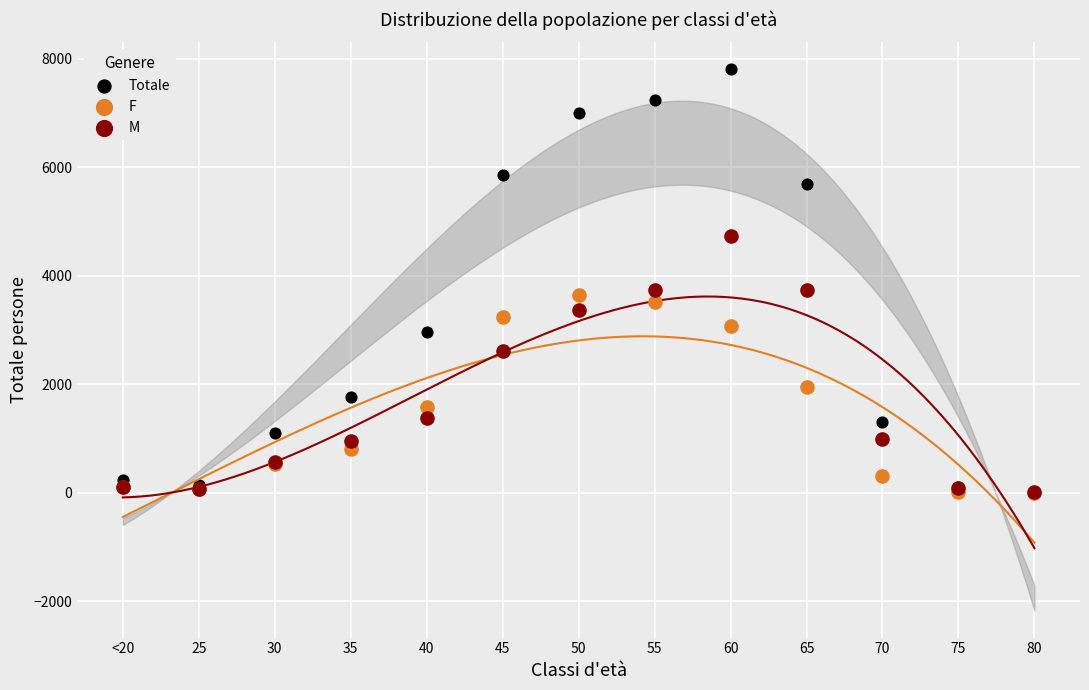

Which series reaches the maximum Y coordinate?

Totale